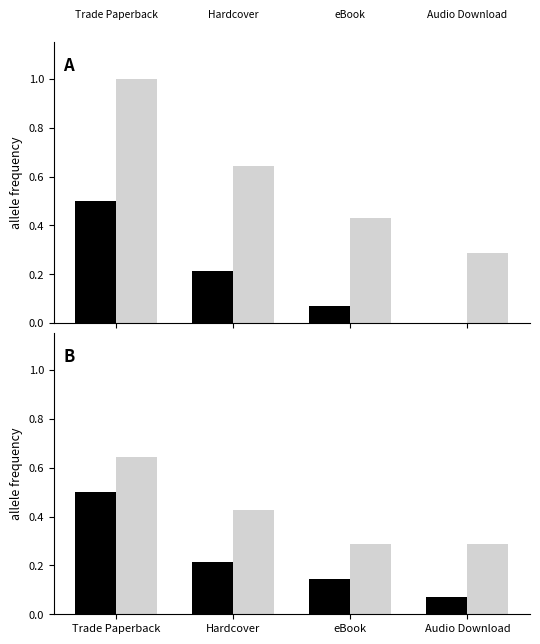

What is the difference between the second highest and second lowest values in the black series?

0.1